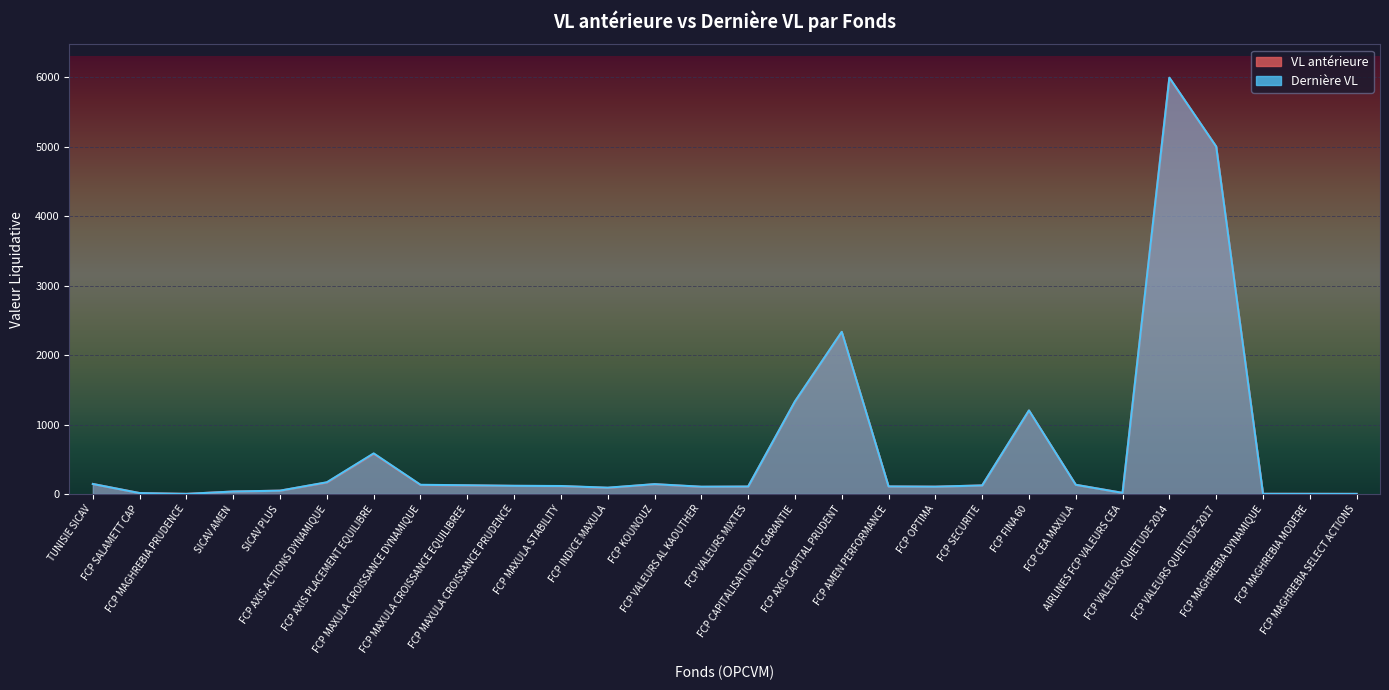

What value does the Dernière VL series have at FCP INDICE MAXULA?

90.7